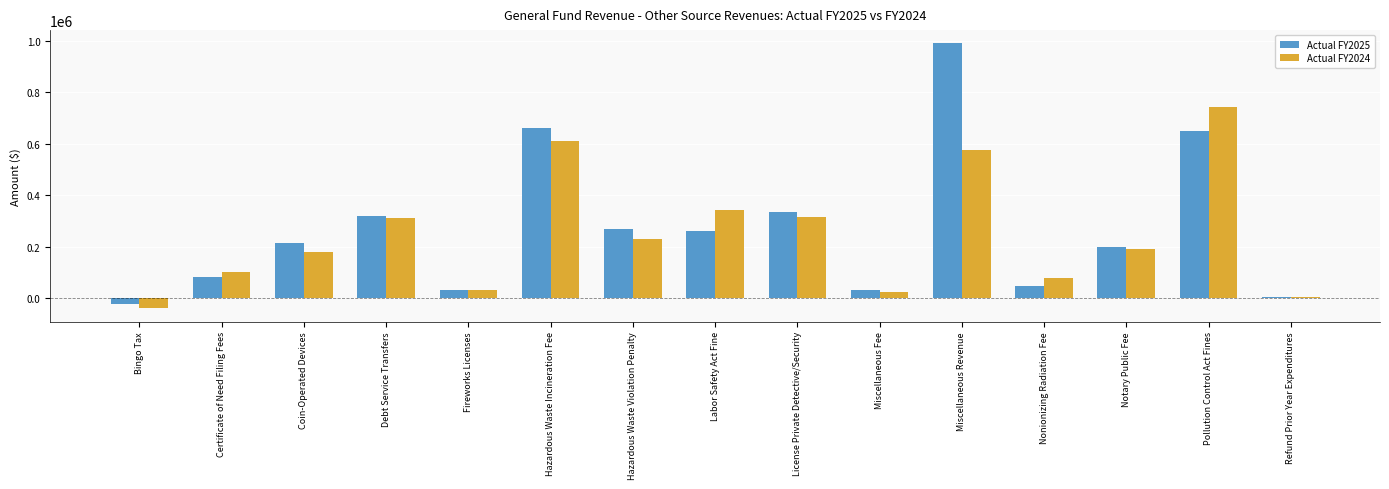

Rank the series by their average value, from lowest to highest.

Actual FY2024, Actual FY2025